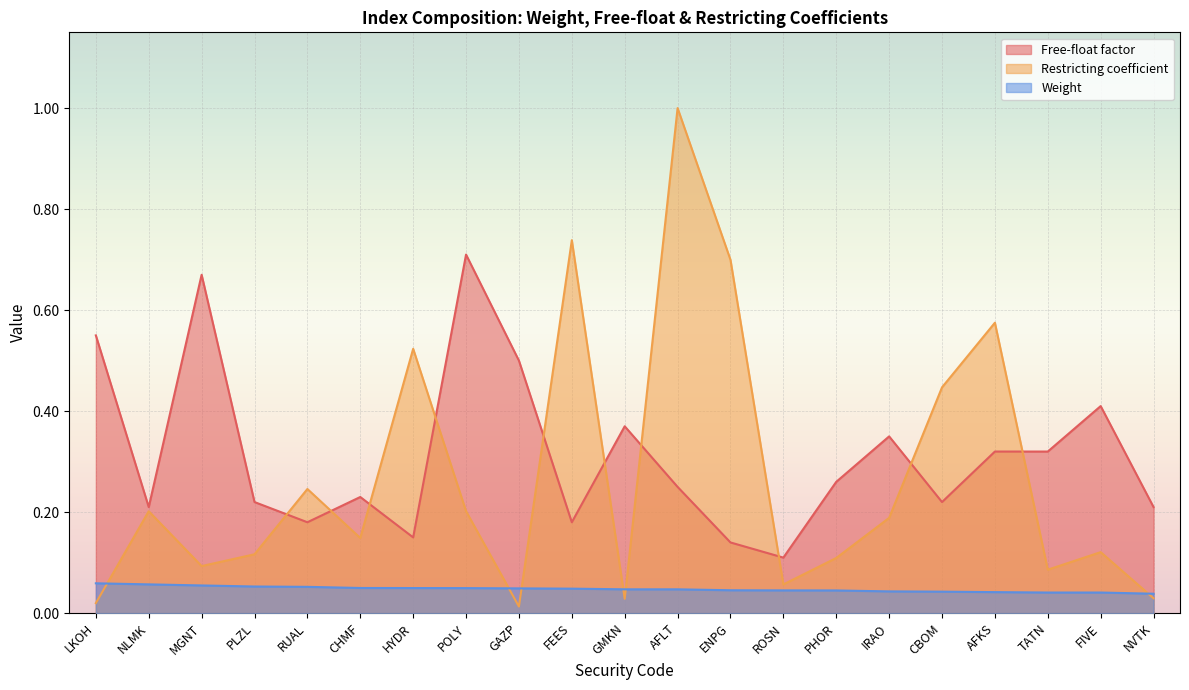

Reading right to left, extract all data points from this chart.

Free-float factor: NVTK=0.2	FIVE=0.4	TATN=0.3	AFKS=0.3	CBOM=0.2	IRAO=0.3	PHOR=0.3	ROSN=0.1	ENPG=0.1	AFLT=0.2	GMKN=0.4	FEES=0.2	GAZP=0.5	POLY=0.7	HYDR=0.1	CHMF=0.2	RUAL=0.2	PLZL=0.2	MGNT=0.7	NLMK=0.2	LKOH=0.6
Restricting coefficient: NVTK=0.0	FIVE=0.1	TATN=0.1	AFKS=0.6	CBOM=0.4	IRAO=0.2	PHOR=0.1	ROSN=0.1	ENPG=0.7	AFLT=1.0	GMKN=0.0	FEES=0.7	GAZP=0.0	POLY=0.2	HYDR=0.5	CHMF=0.1	RUAL=0.2	PLZL=0.1	MGNT=0.1	NLMK=0.2	LKOH=0.0
Weight: NVTK=0.0	FIVE=0.0	TATN=0.0	AFKS=0.0	CBOM=0.0	IRAO=0.0	PHOR=0.0	ROSN=0.0	ENPG=0.0	AFLT=0.0	GMKN=0.0	FEES=0.0	GAZP=0.0	POLY=0.0	HYDR=0.0	CHMF=0.0	RUAL=0.1	PLZL=0.1	MGNT=0.1	NLMK=0.1	LKOH=0.1